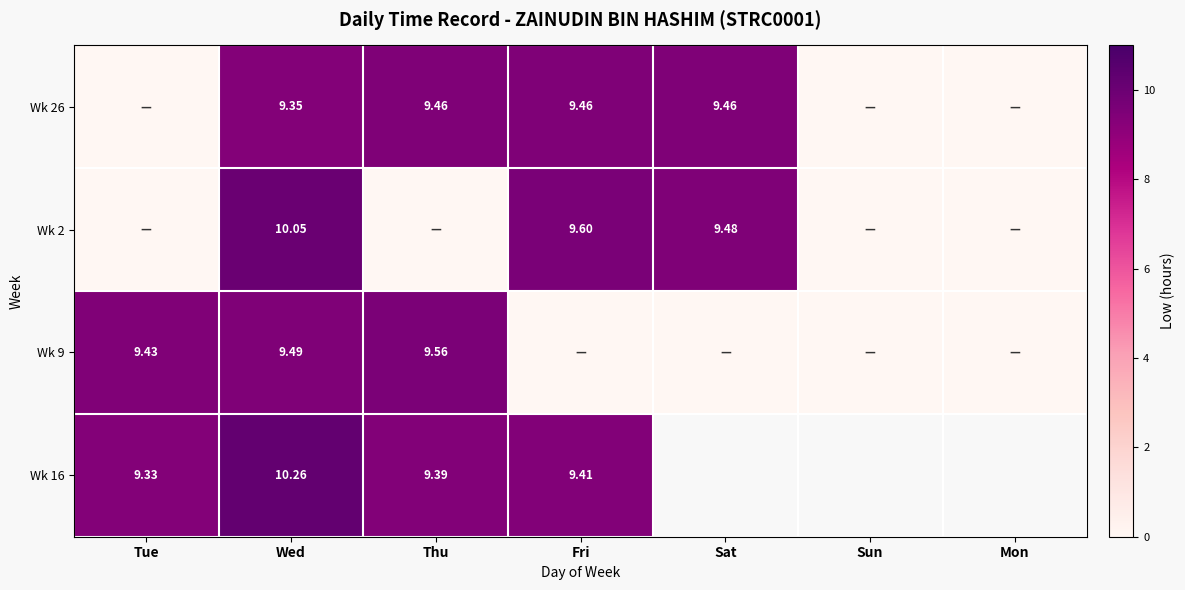

The value of Wk 16 at Thu is 14.9. True or false?

False